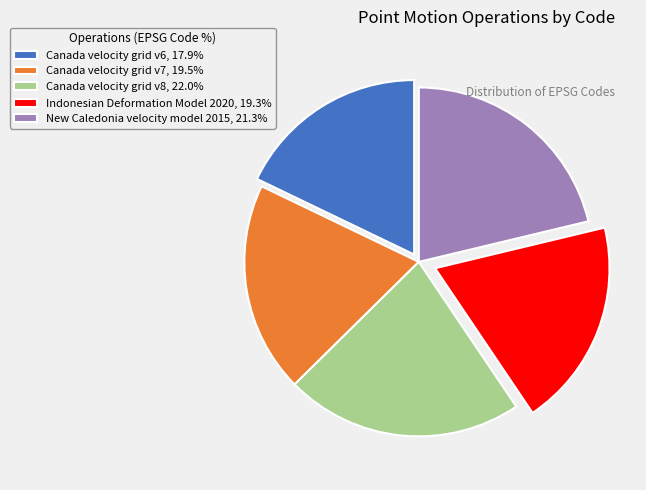

Is Indonesian Deformation Model 2020 the majority of the pie?

No